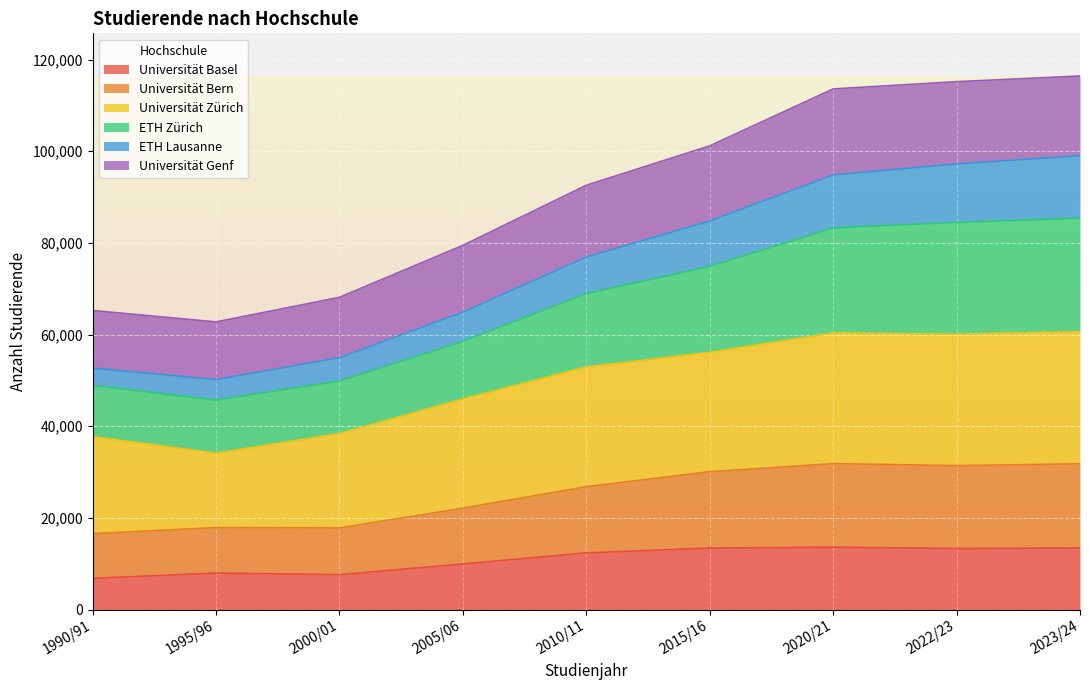

The value of Universität Basel at 2000/01 is 7606. True or false?

True